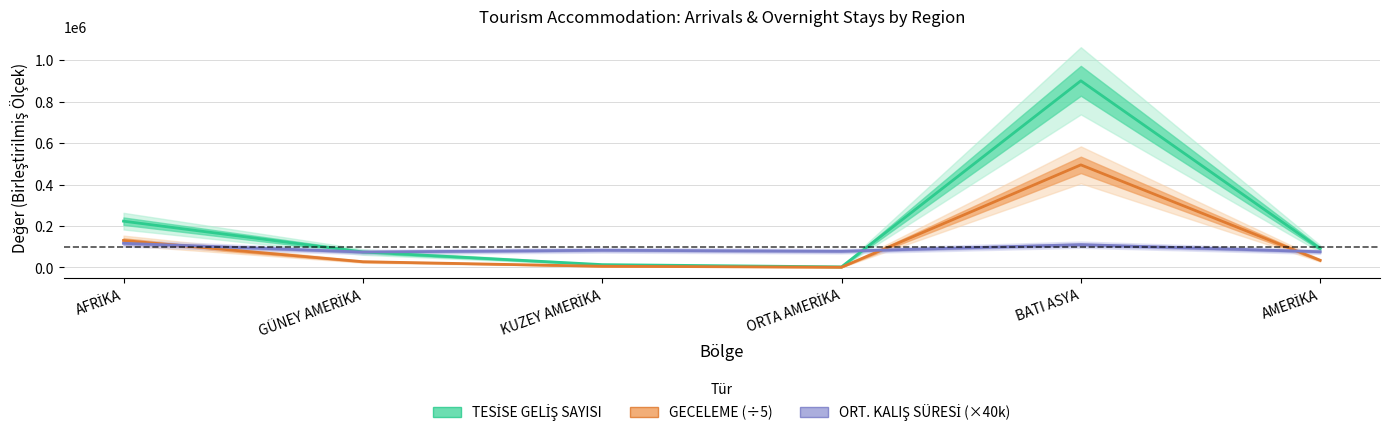

Is it true that TESİSE GELİŞ SAYISI equals 223351.0 at AFRİKA?

True